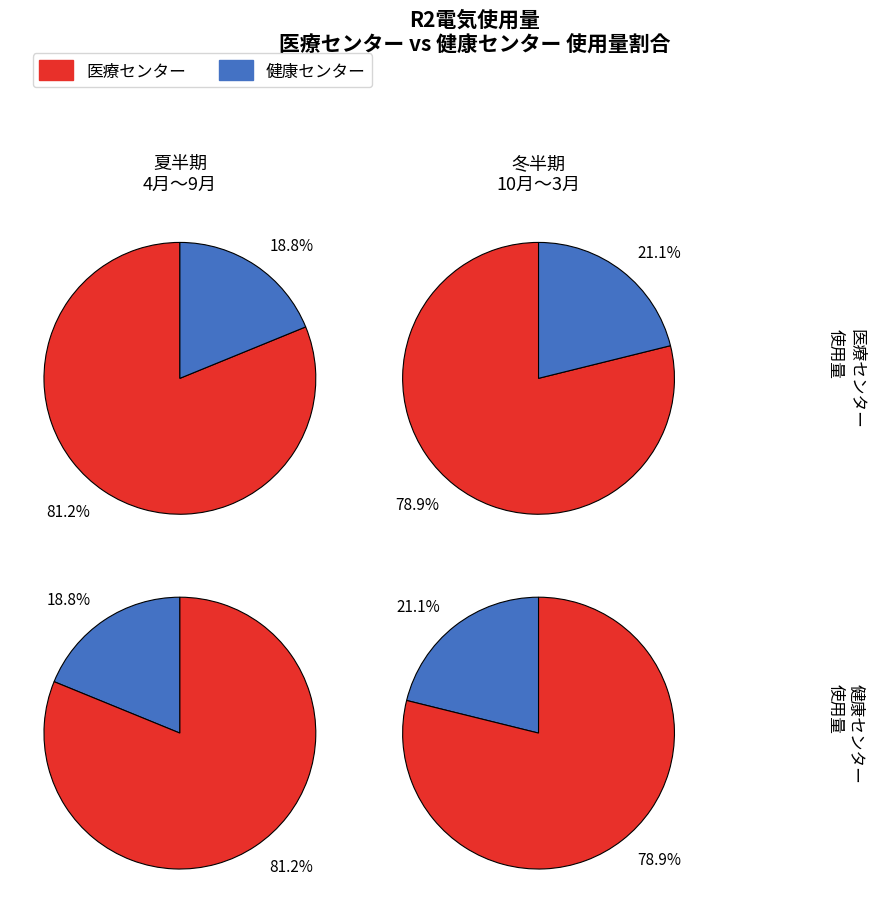

Does 8月 represent more than half of the total?

No